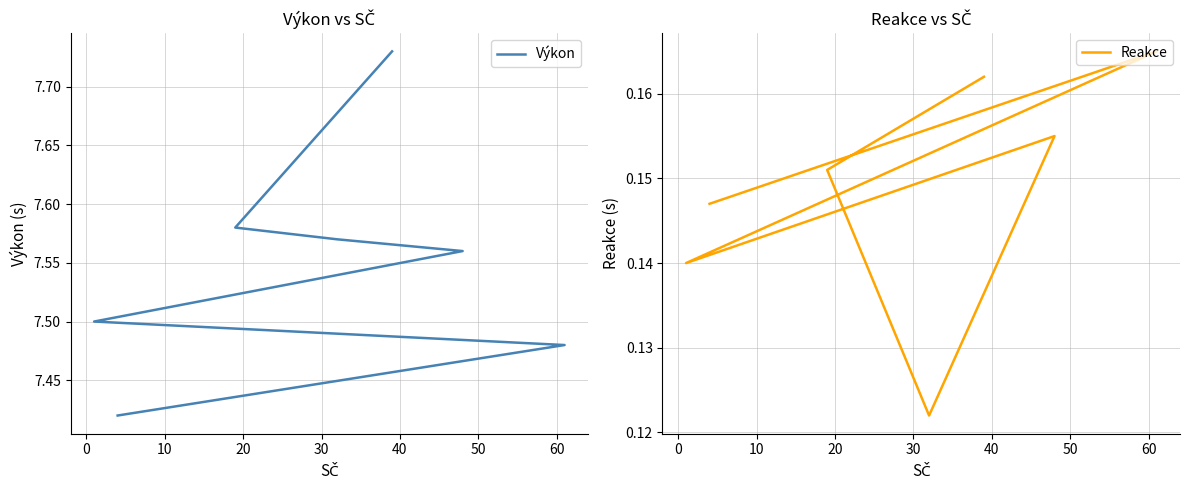

True or false: Výkon and Reakce intersect in this chart.

False